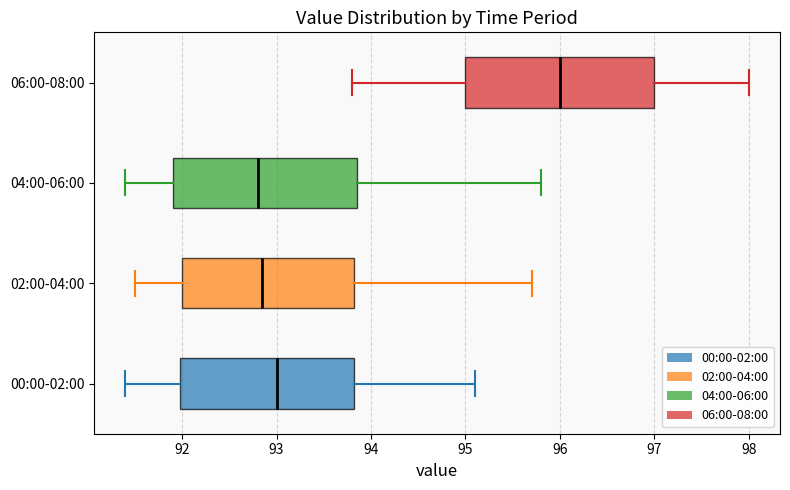

Reading bottom to top, transcribe this box plot: for each box, give where its median line is, the range the box spans, and where its two whiskers end, as read against the x-axis. The values are not printed on the chart, so give them approximately, as read against the axis.

00:00-02:00: median 93.0, box 92.0 to 93.8, whiskers 91.4 to 95.1
02:00-04:00: median 92.9, box 92.0 to 93.8, whiskers 91.5 to 95.7
04:00-06:00: median 92.8, box 91.9 to 93.9, whiskers 91.4 to 95.8
06:00-08:00: median 96.0, box 95.0 to 97.0, whiskers 93.8 to 98.0